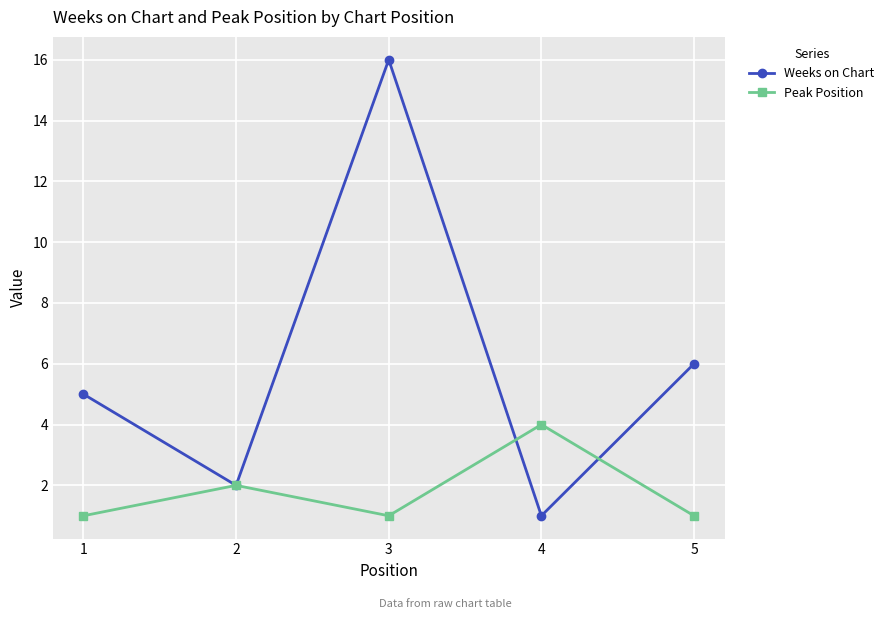

What is the average value of the Weeks on Chart series?

6